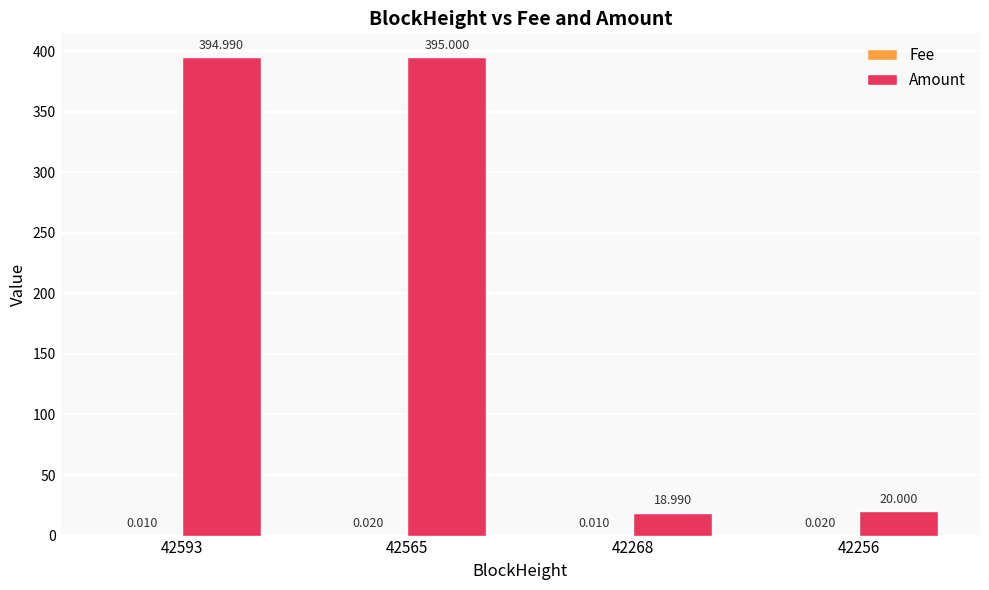

How many data points in Amount are above 394?

2